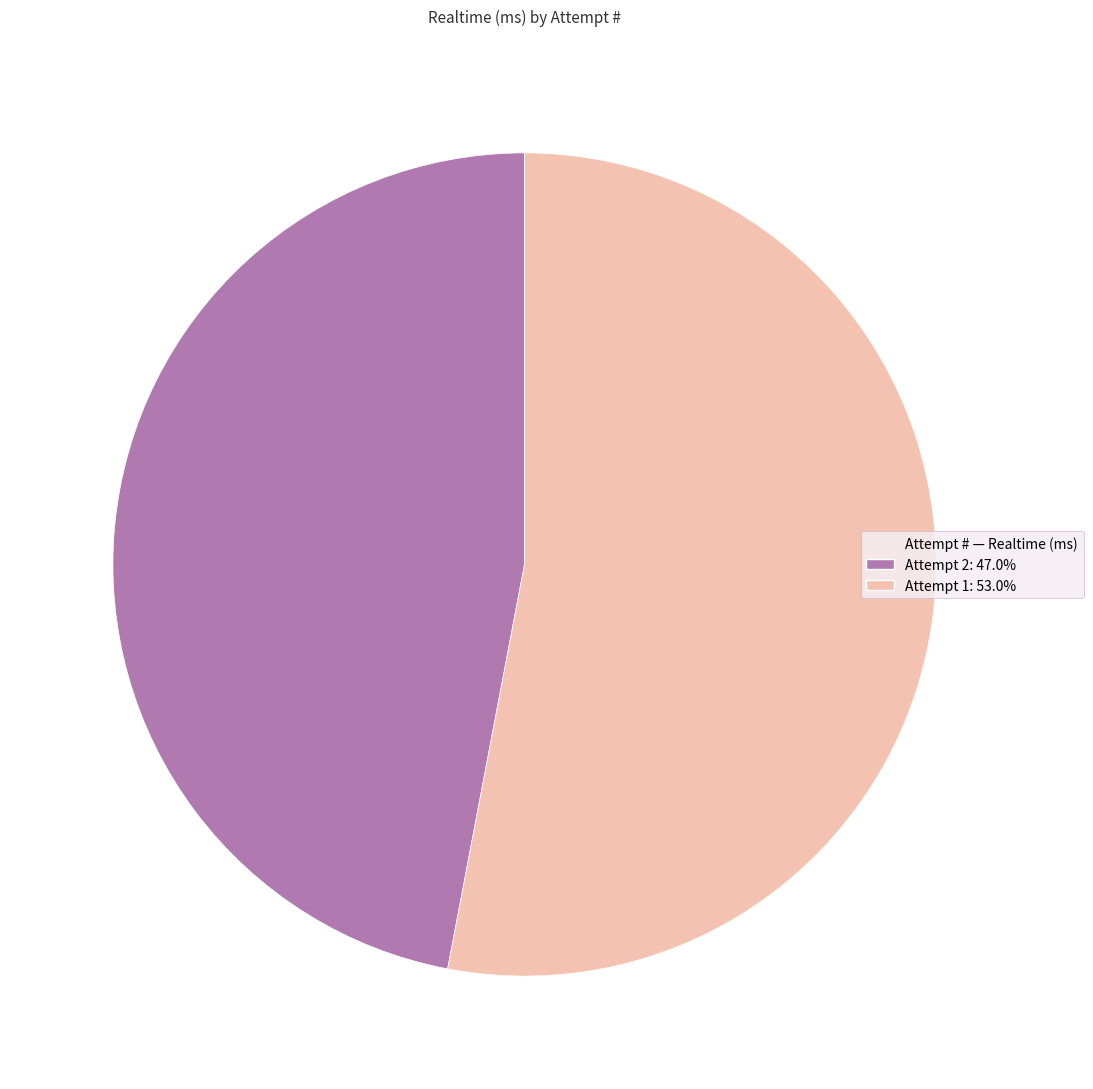

Is there a majority slice in this chart?

Yes